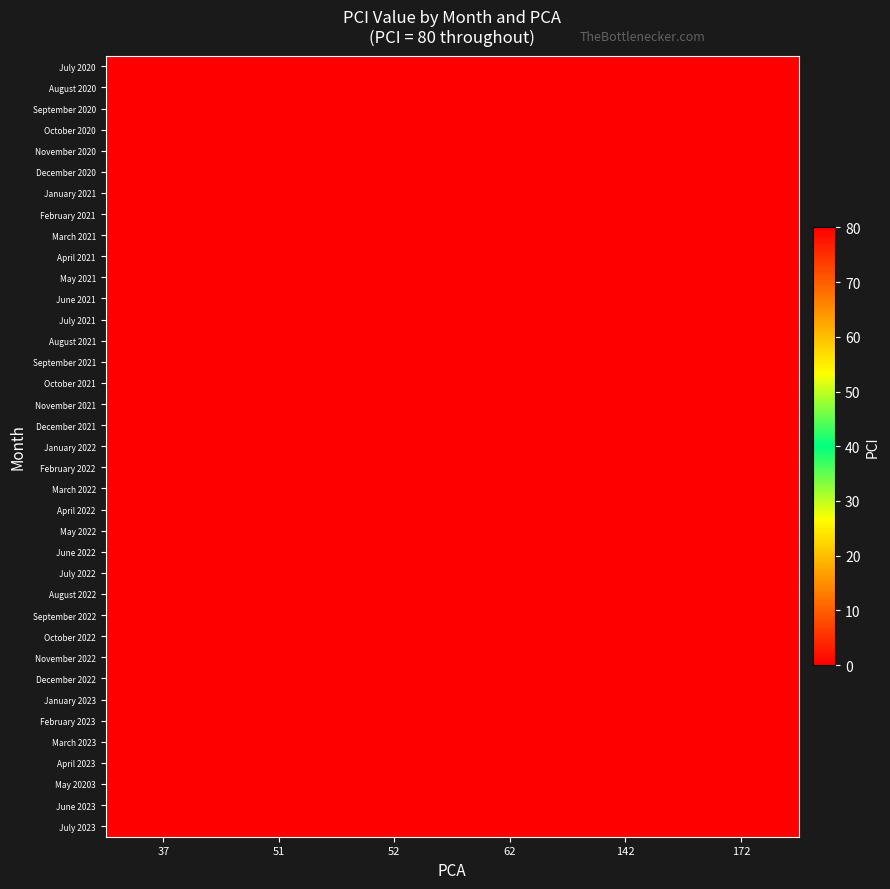

Reading left to right, transcribe all the data shown in this chart.

July 2020: 37=80	51=0	52=0	62=0	142=0	172=0
August 2020: 37=80	51=0	52=0	62=0	142=0	172=0
September 2020: 37=80	51=0	52=0	62=0	142=0	172=0
October 2020: 37=80	51=0	52=0	62=0	142=0	172=0
November 2020: 37=80	51=0	52=0	62=0	142=0	172=0
December 2020: 37=80	51=0	52=0	62=0	142=0	172=0
January 2021: 37=0	51=80	52=0	62=0	142=0	172=0
February 2021: 37=0	51=80	52=0	62=0	142=0	172=0
March 2021: 37=0	51=0	52=80	62=0	142=0	172=0
April 2021: 37=0	51=0	52=80	62=0	142=0	172=0
May 2021: 37=0	51=0	52=80	62=0	142=0	172=0
June 2021: 37=0	51=0	52=80	62=0	142=0	172=0
July 2021: 37=0	51=0	52=80	62=0	142=0	172=0
August 2021: 37=0	51=0	52=80	62=0	142=0	172=0
September 2021: 37=0	51=0	52=80	62=0	142=0	172=0
October 2021: 37=0	51=0	52=0	62=80	142=0	172=0
November 2021: 37=0	51=0	52=0	62=80	142=0	172=0
December 2021: 37=0	51=0	52=0	62=80	142=0	172=0
January 2022: 37=0	51=0	52=0	62=0	142=80	172=0
February 2022: 37=0	51=0	52=0	62=0	142=80	172=0
March 2022: 37=0	51=0	52=0	62=0	142=80	172=0
April 2022: 37=0	51=0	52=0	62=0	142=80	172=0
May 2022: 37=0	51=0	52=0	62=0	142=80	172=0
June 2022: 37=0	51=0	52=0	62=0	142=80	172=0
July 2022: 37=0	51=0	52=0	62=0	142=80	172=0
August 2022: 37=0	51=0	52=0	62=0	142=80	172=0
September 2022: 37=0	51=0	52=0	62=0	142=80	172=0
October 2022: 37=0	51=0	52=0	62=0	142=80	172=0
November 2022: 37=0	51=0	52=0	62=0	142=80	172=0
December 2022: 37=0	51=0	52=0	62=0	142=80	172=0
January 2023: 37=0	51=0	52=0	62=0	142=0	172=80
February 2023: 37=0	51=0	52=0	62=0	142=0	172=80
March 2023: 37=0	51=0	52=0	62=0	142=0	172=80
April 2023: 37=0	51=0	52=0	62=0	142=0	172=80
May 20203: 37=0	51=0	52=0	62=0	142=0	172=80
June 2023: 37=0	51=0	52=0	62=0	142=0	172=80
July 2023: 37=0	51=0	52=0	62=0	142=0	172=80